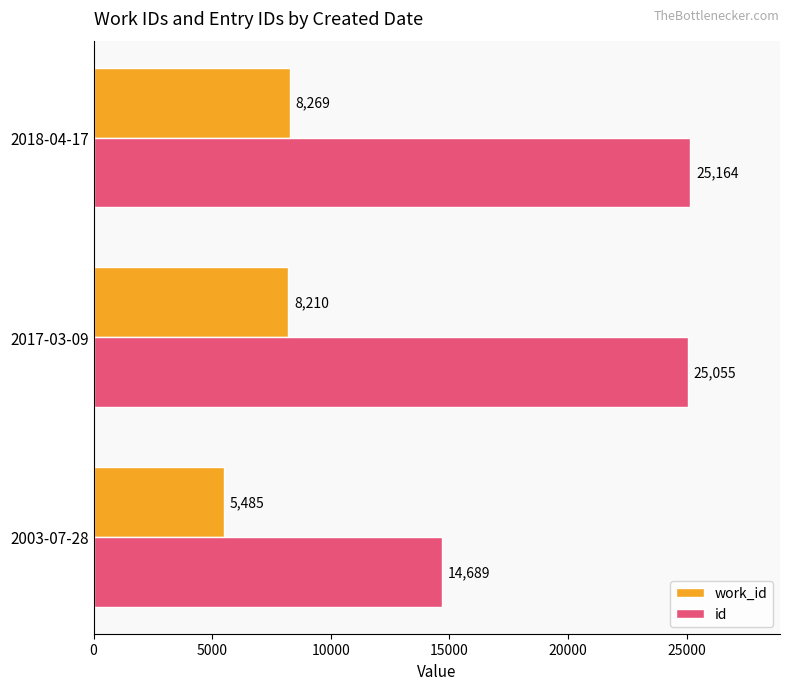

Where is work_id nearest to the value 6877?

2017-03-09